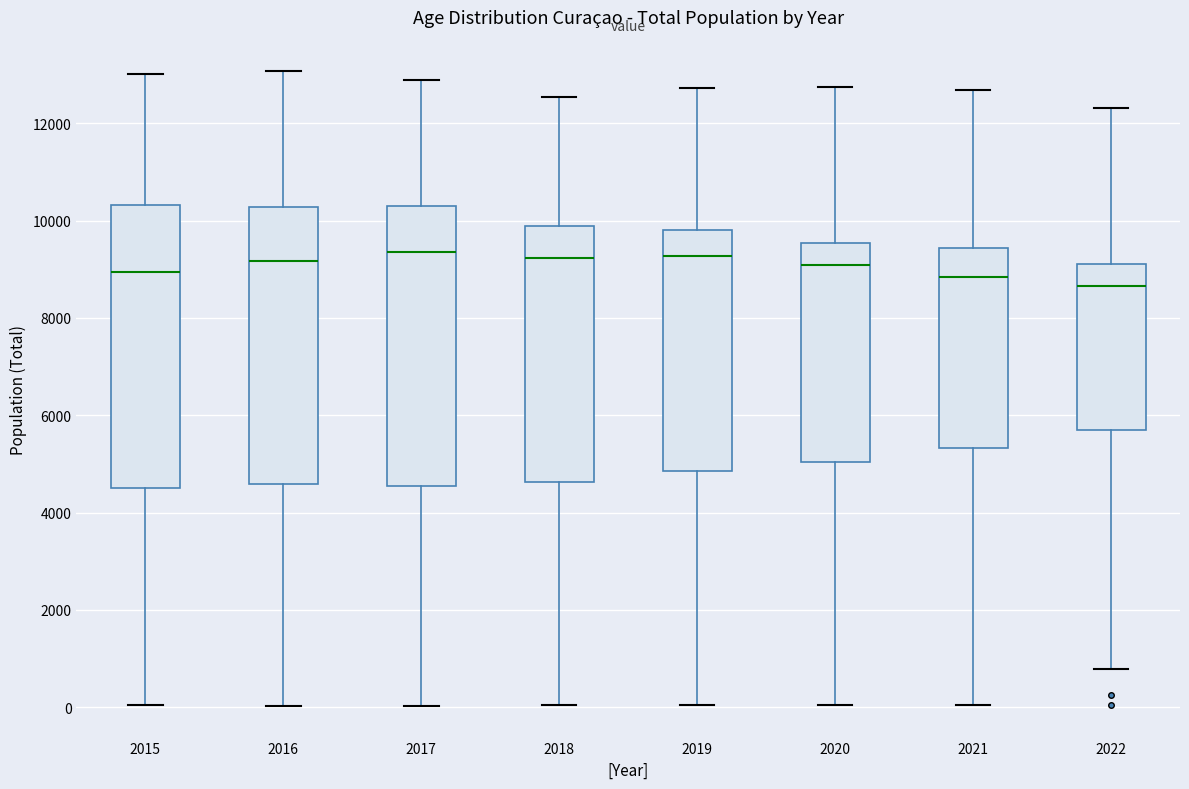

Reading left to right, transcribe this box plot: for each box, give where its median line is, the range the box spans, and where its two whiskers end, as read against the y-axis. The values are not printed on the chart, so give them approximately, as read against the axis.

2015: median 9000, box 4600 to 10400, whiskers 0 to 13000
2016: median 9200, box 4600 to 10200, whiskers 0 to 13000
2017: median 9400, box 4600 to 10200, whiskers 0 to 12800
2018: median 9200, box 4600 to 9800, whiskers 0 to 12600
2019: median 9200, box 4800 to 9800, whiskers 0 to 12800
2020: median 9000, box 5000 to 9600, whiskers 0 to 12800
2021: median 8800, box 5400 to 9400, whiskers 0 to 12600
2022: median 8600, box 5600 to 9200, whiskers 800 to 12400